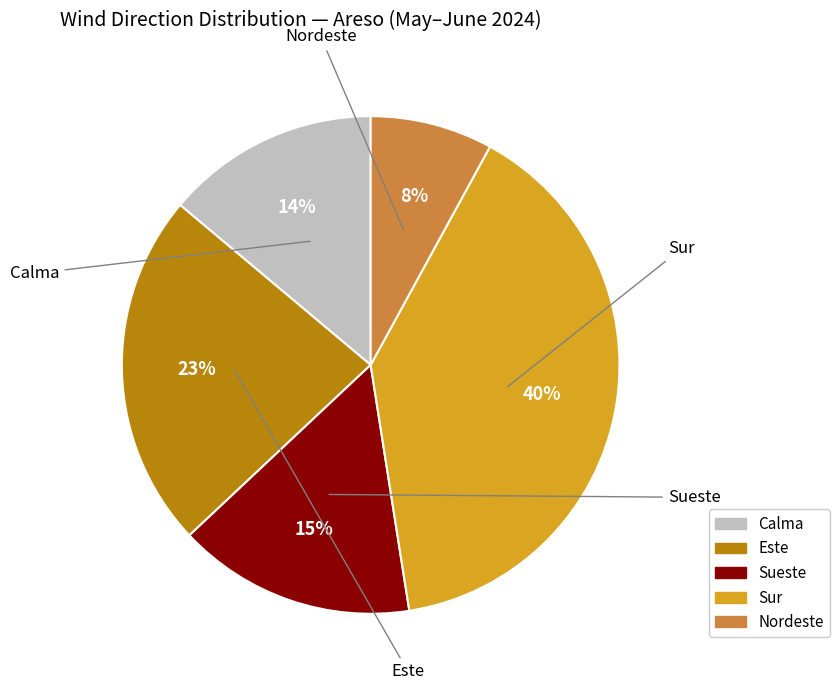

To the nearest percent, what is the difference between the largest and smallest slice percentages?

32%